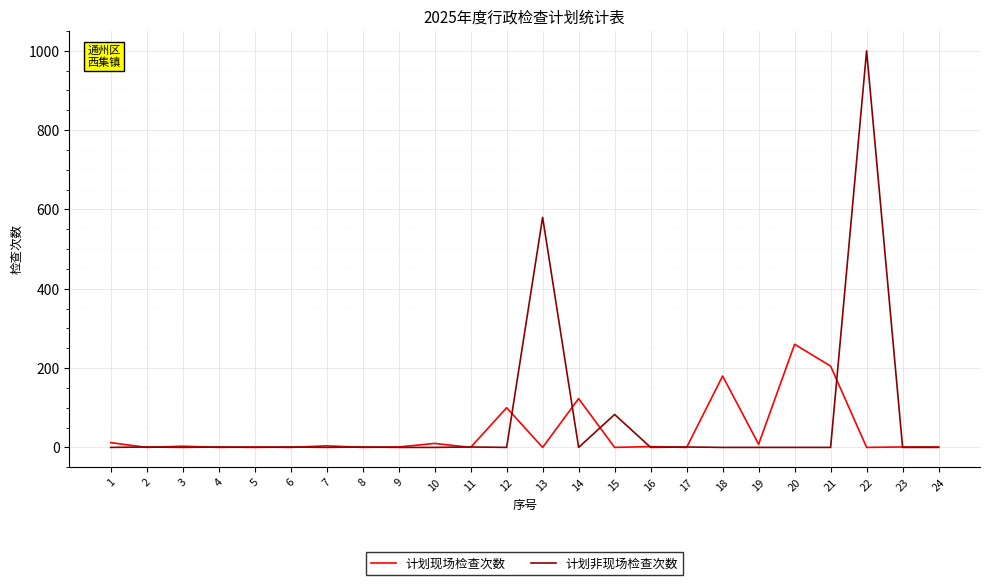

At which category is the sum across all series the highest?

22